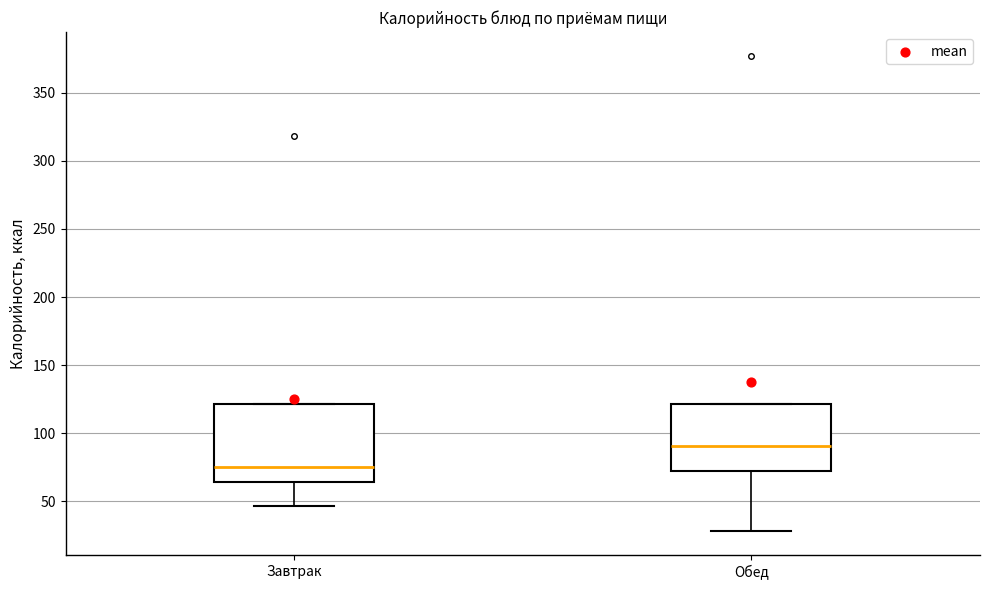

Which box is the tallest, from its lower edge to its upper edge?

Завтрак